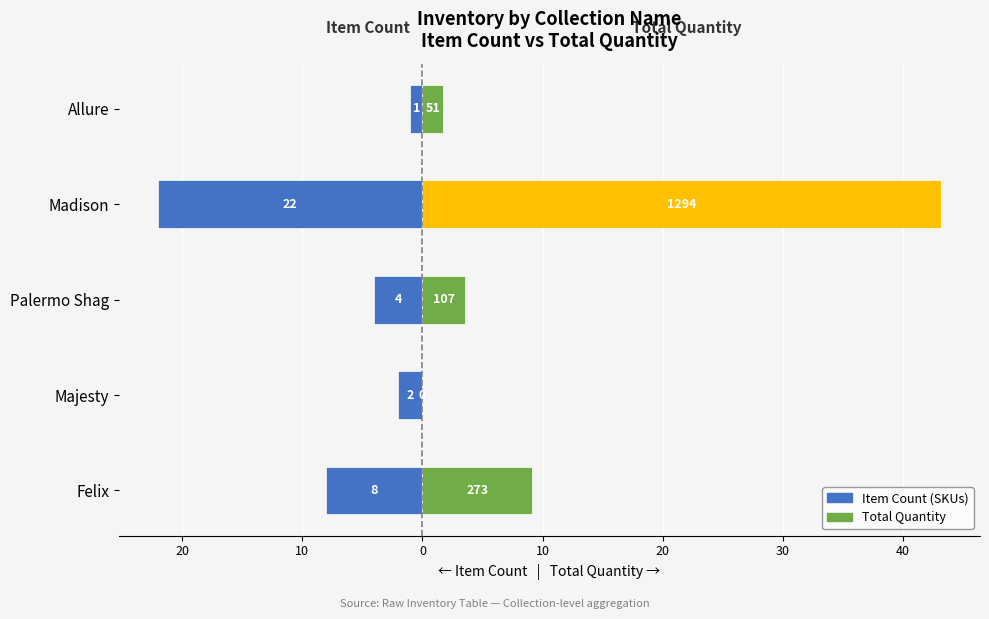

What is the approximate value of Total Quantity (scaled /30) at Felix?

9.1